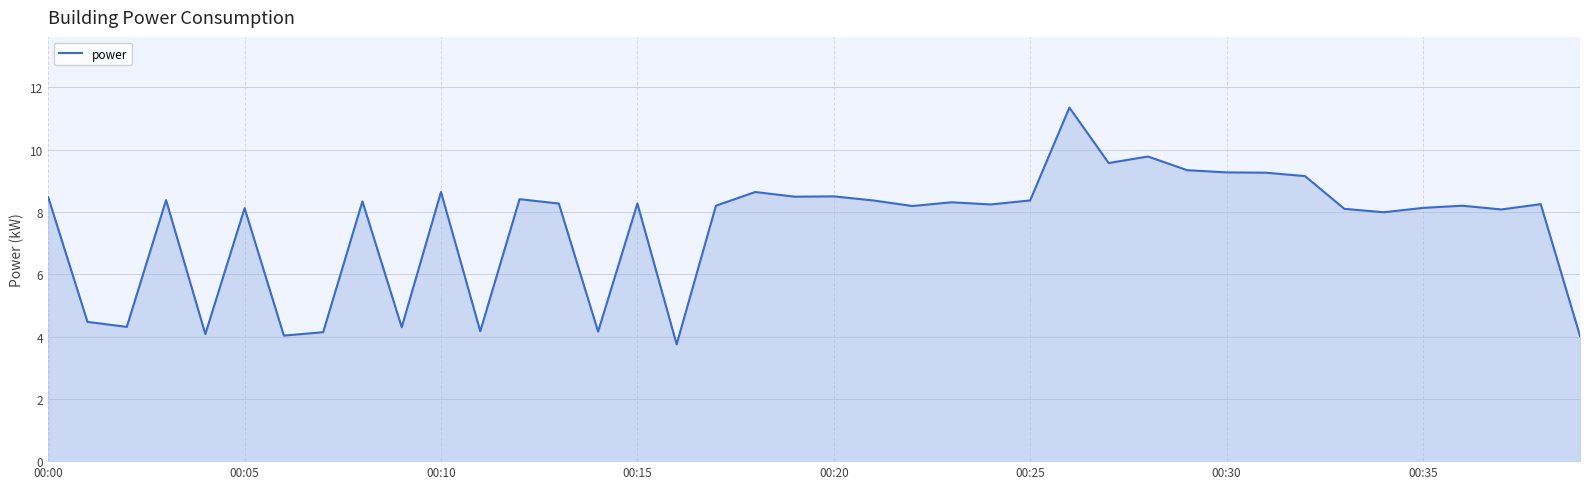

How many lines are shown in the chart?

1